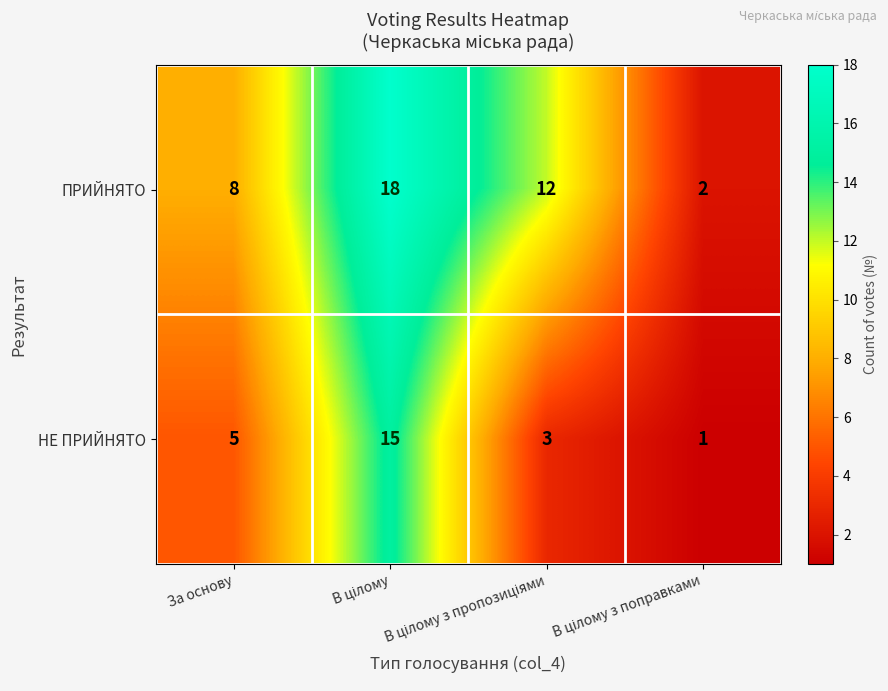

Count the НЕ ПРИЙНЯТО values in the range 3 to 15.

3